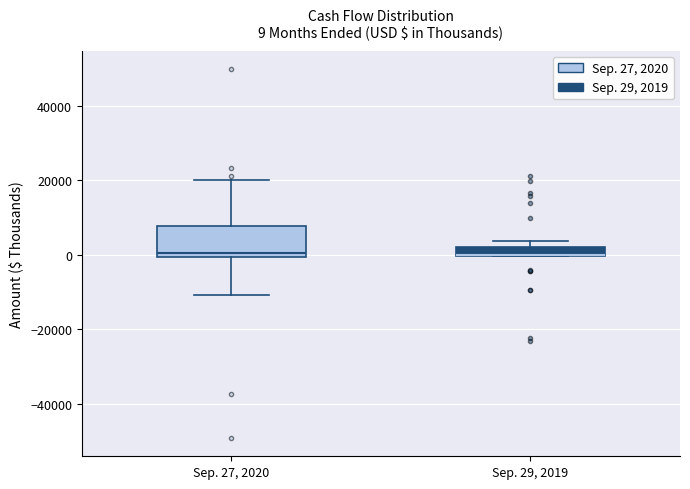

Comparing the boxes themselves (not the whiskers), which one is the tallest?

Sep. 27, 2020